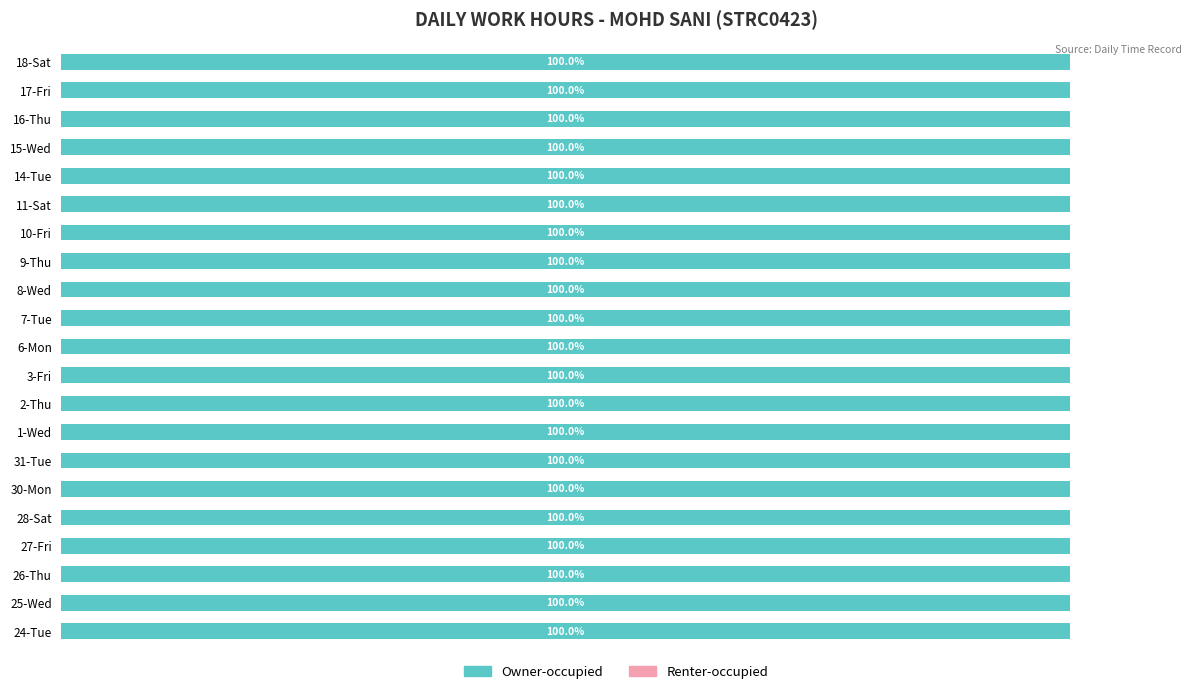

List the series in order of their overall mean, lowest first.

Renter-occupied, Owner-occupied